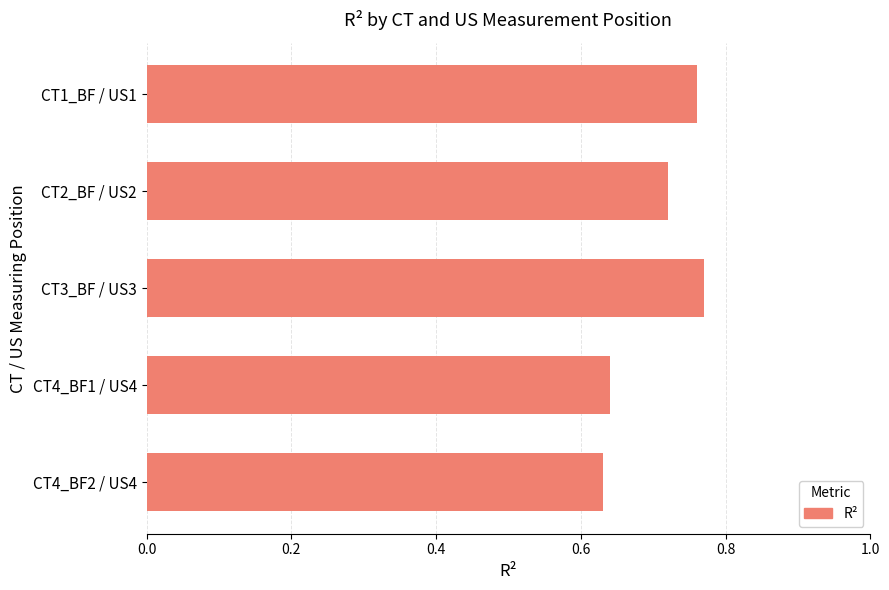

The value at CT4_BF1 / US4 is 1.1. True or false?

False